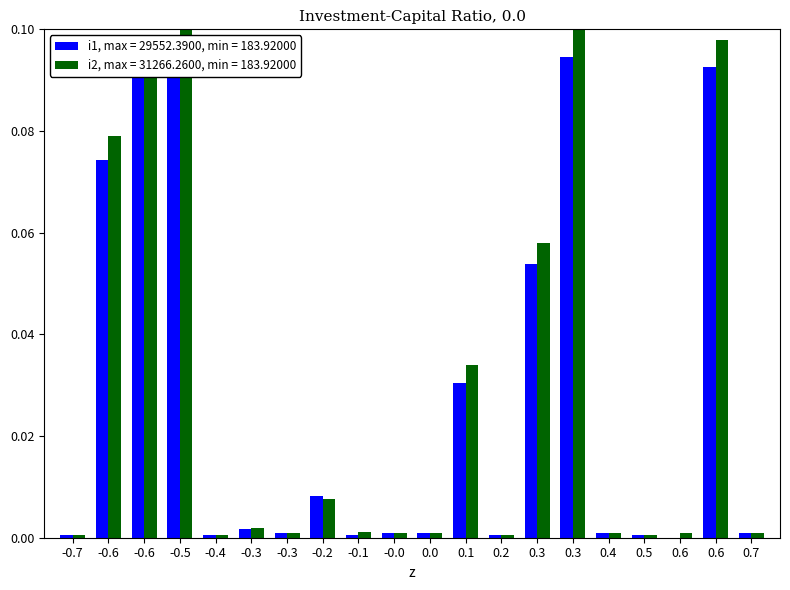

Reading left to right, transcribe all the data shown in this chart.

i1, задолженность (нач.): 1=0.0	2=0.1	3=0.1	4=0.1	5=0.0	6=0.0	7=0.0	8=0.0	9=0.0	10=0.0	11=0.0	12=0.0	13=0.0	14=0.1	15=0.1	16=0.0	17=0.0	18=0.0	19=0.1	20=0.0
i2, задолженность (кон.): 1=0.0	2=0.1	3=0.1	4=0.1	5=0.0	6=0.0	7=0.0	8=0.0	9=0.0	10=0.0	11=0.0	12=0.0	13=0.0	14=0.1	15=0.1	16=0.0	17=0.0	18=0.0	19=0.1	20=0.0